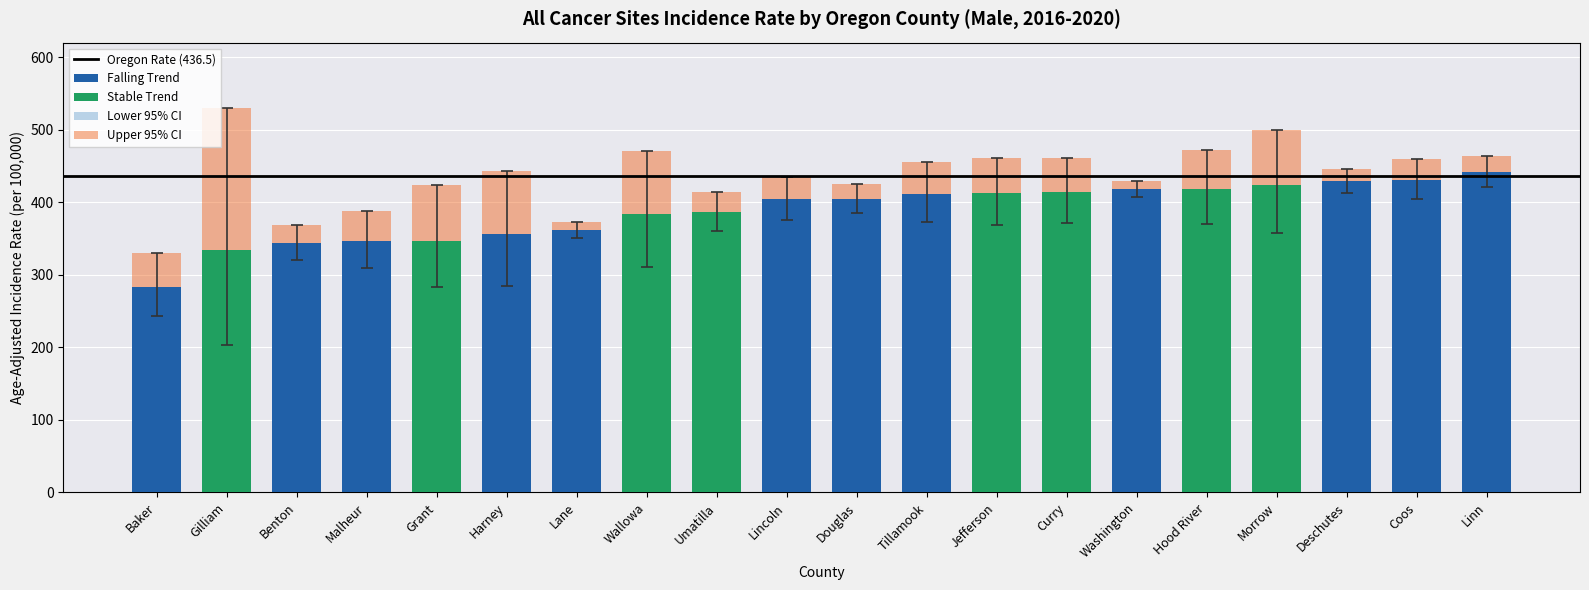

What is the label of the 8th bar from the left?

Wallowa